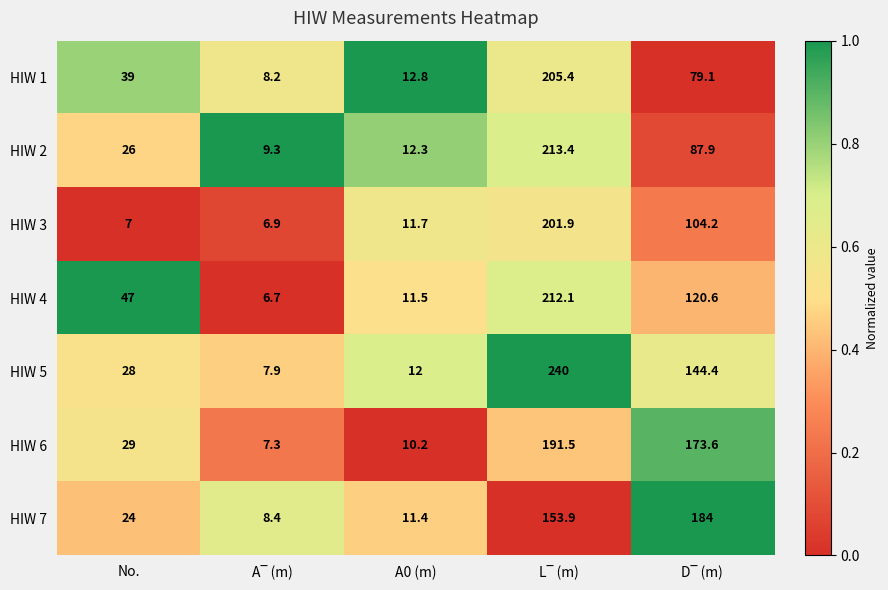

Which series has the largest total across all categories?

HIW 5